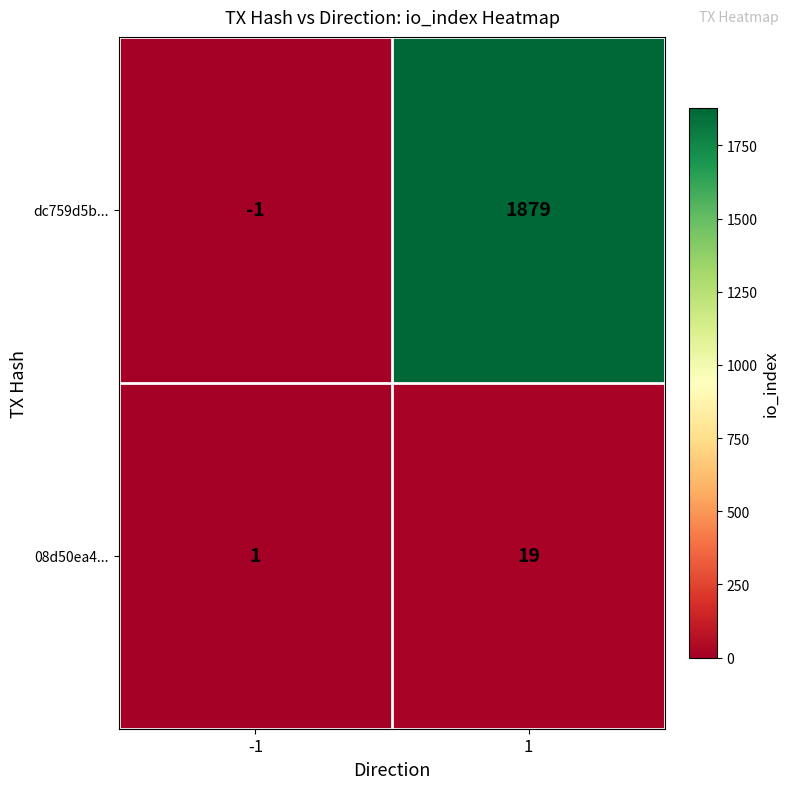

True or false: dc759d5b... has a value of 2995 at 1.

False